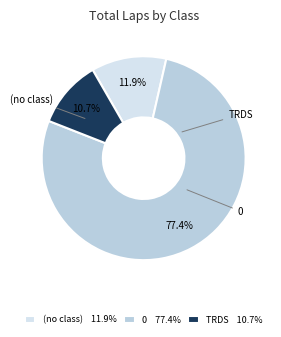

Is there a majority slice in this chart?

Yes